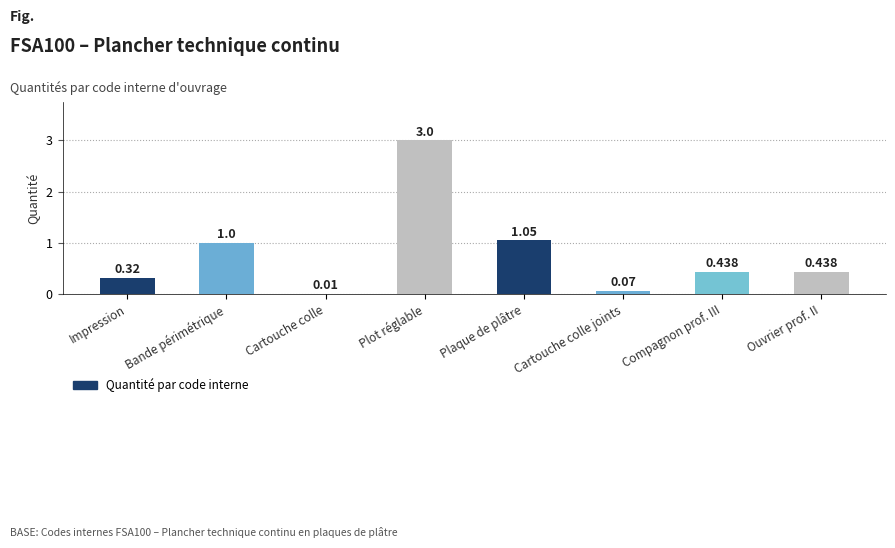

Between Bande périmétrique and Plot réglable, which is larger?

Plot réglable